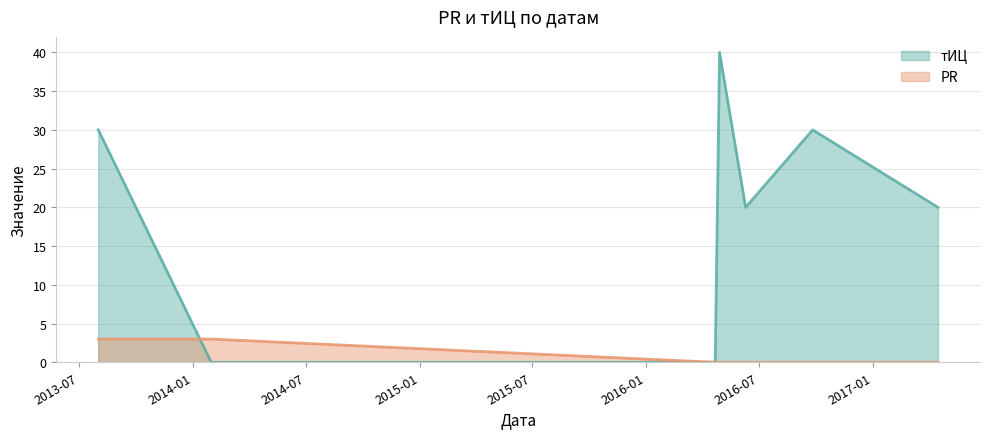

Which series ends up on top after the final intersection of тИЦ and PR?

PR